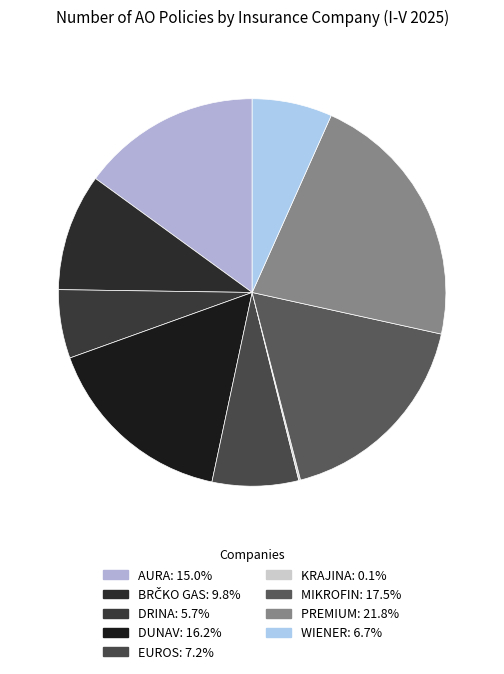

Is the sum of BRČKO GAS and WIENER greater than half?

No